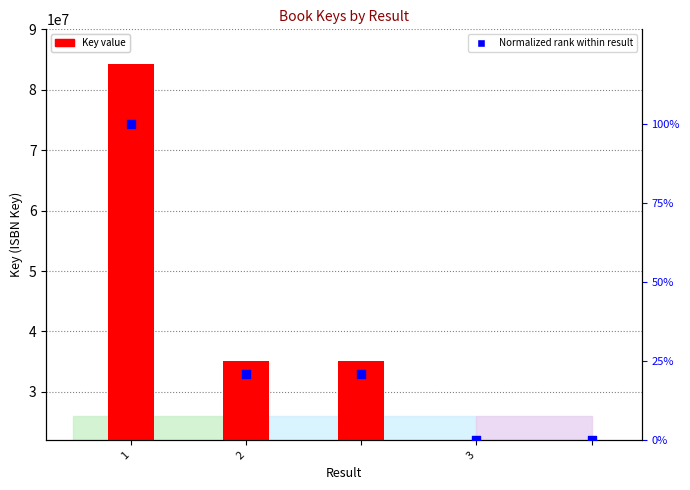

Which series has the largest Y range (max minus min)?

Key (bar value)